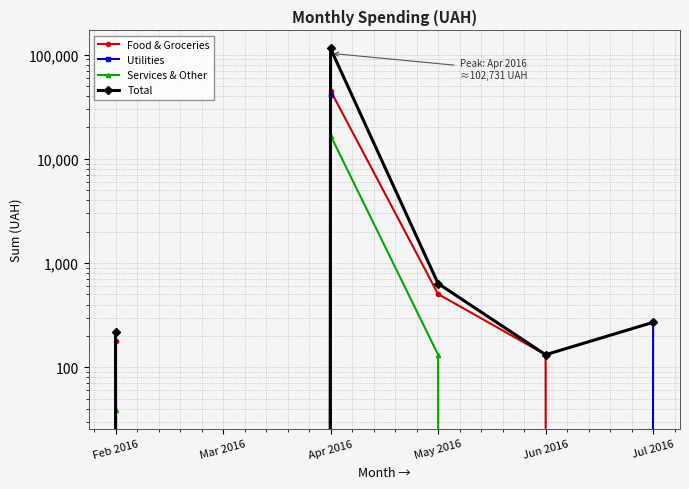

What is the label of the 4th point from the left?

May 2016